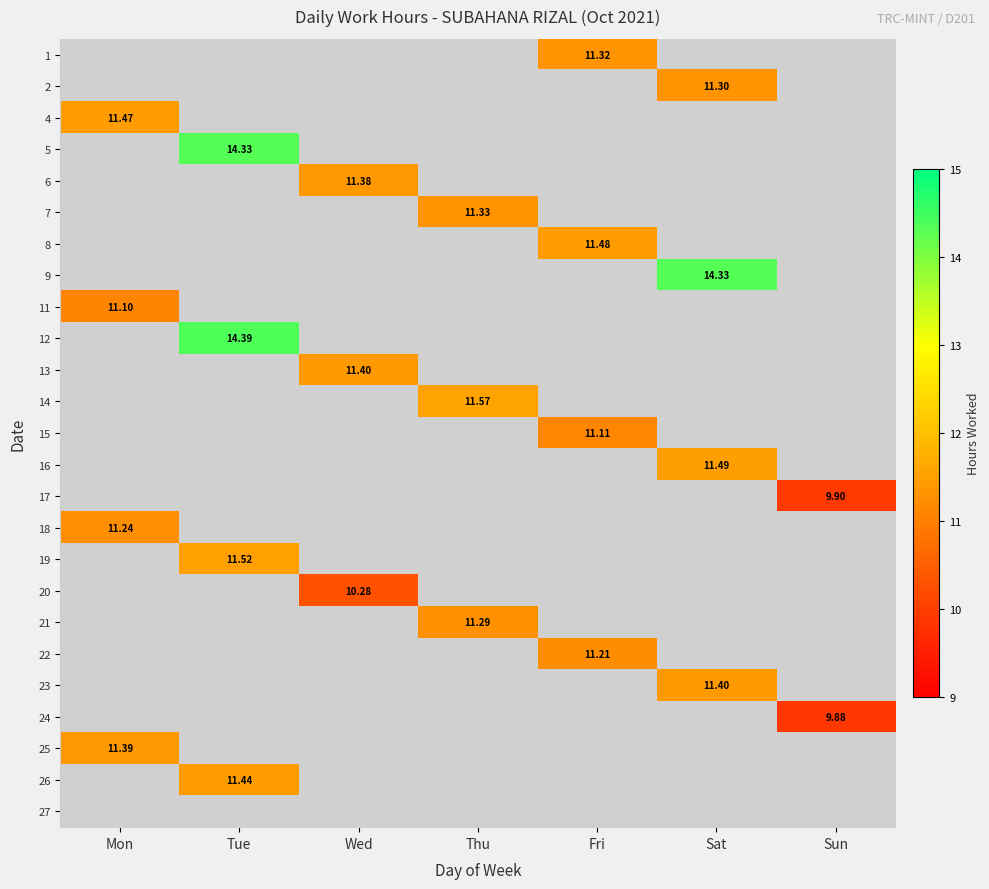

At which category does the chart reach its minimum across all series?

Sun